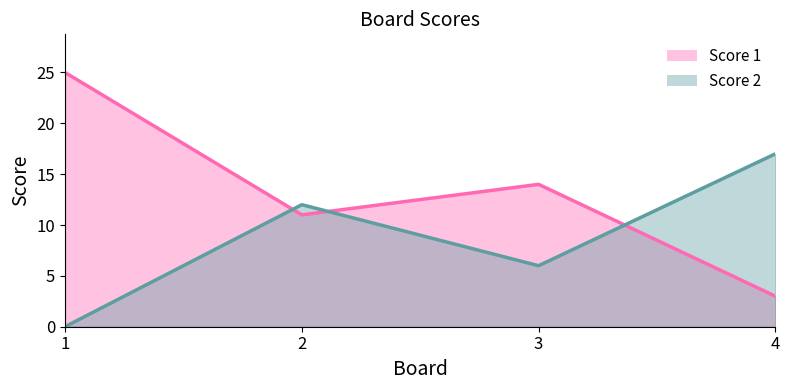

Reading left to right, what are all the values shown in this chart?

Score 1: 25	11	14	3
Score 2: 0	12	6	17